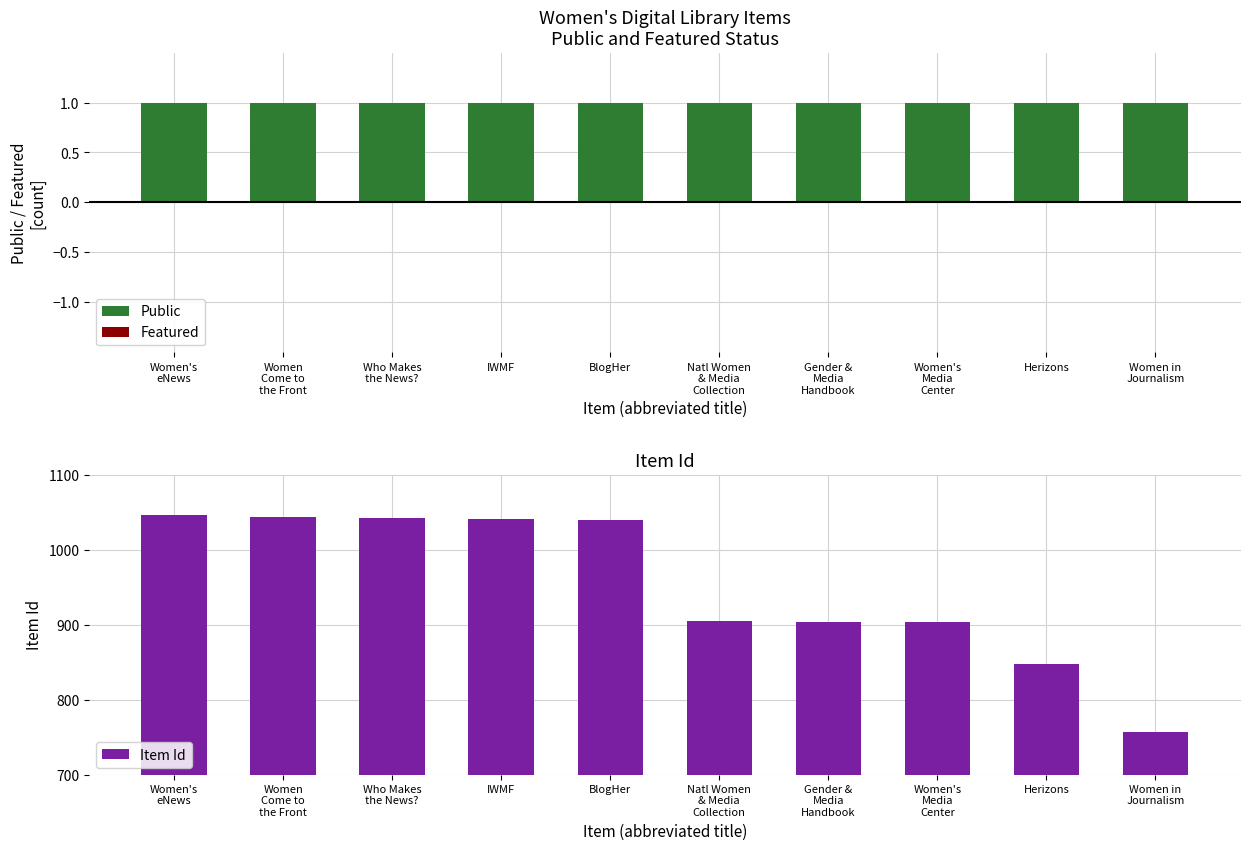

How many data points does each series have?

10